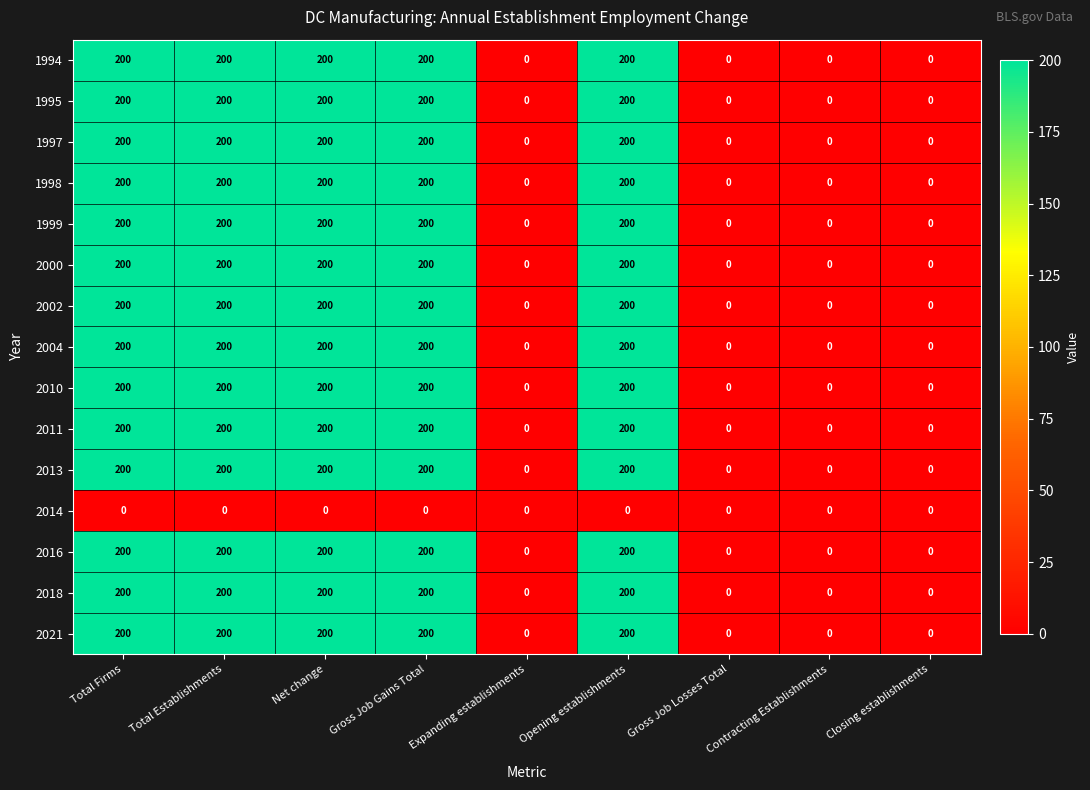

True or false: 2011 has a value of 93 at Opening establishments.

False